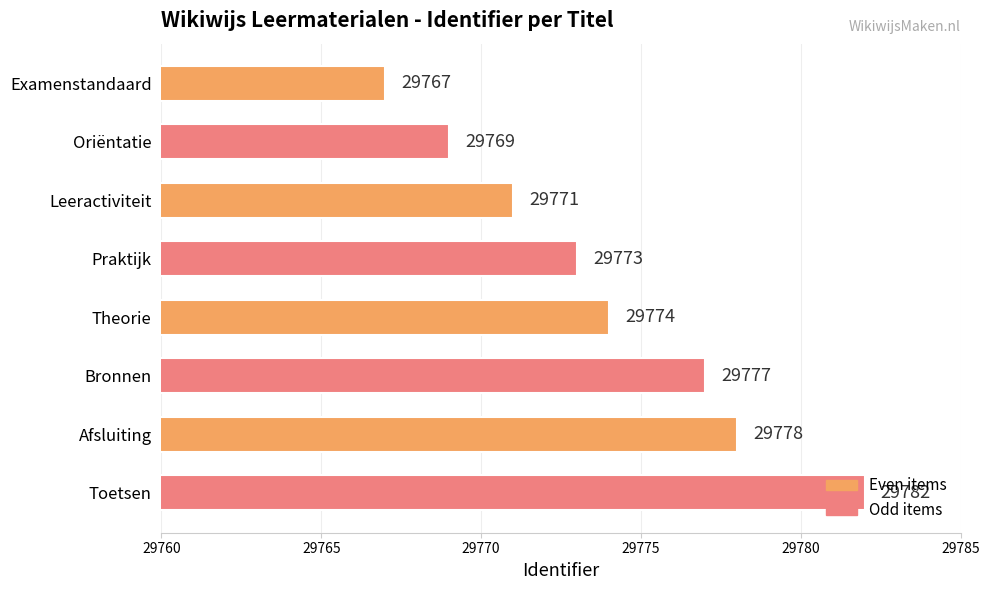

Rank the categories by value from lowest to highest.

Examenstandaard, Oriëntatie, Leeractiviteit, Praktijk, Theorie, Bronnen, Afsluiting, Toetsen